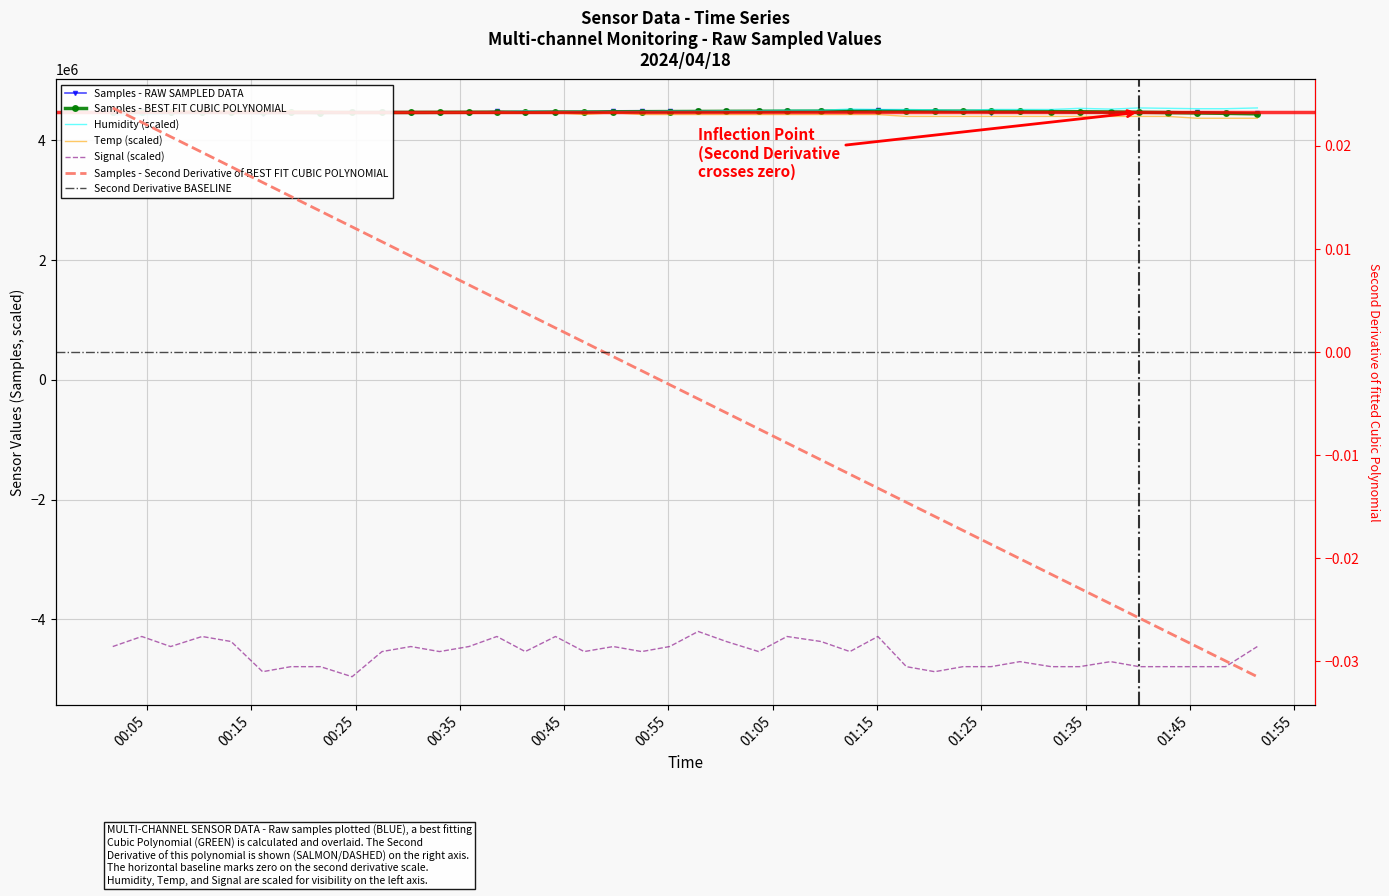

The Temp series shows 6362763 at 2024/04/18 01:28:42. True or false?

False